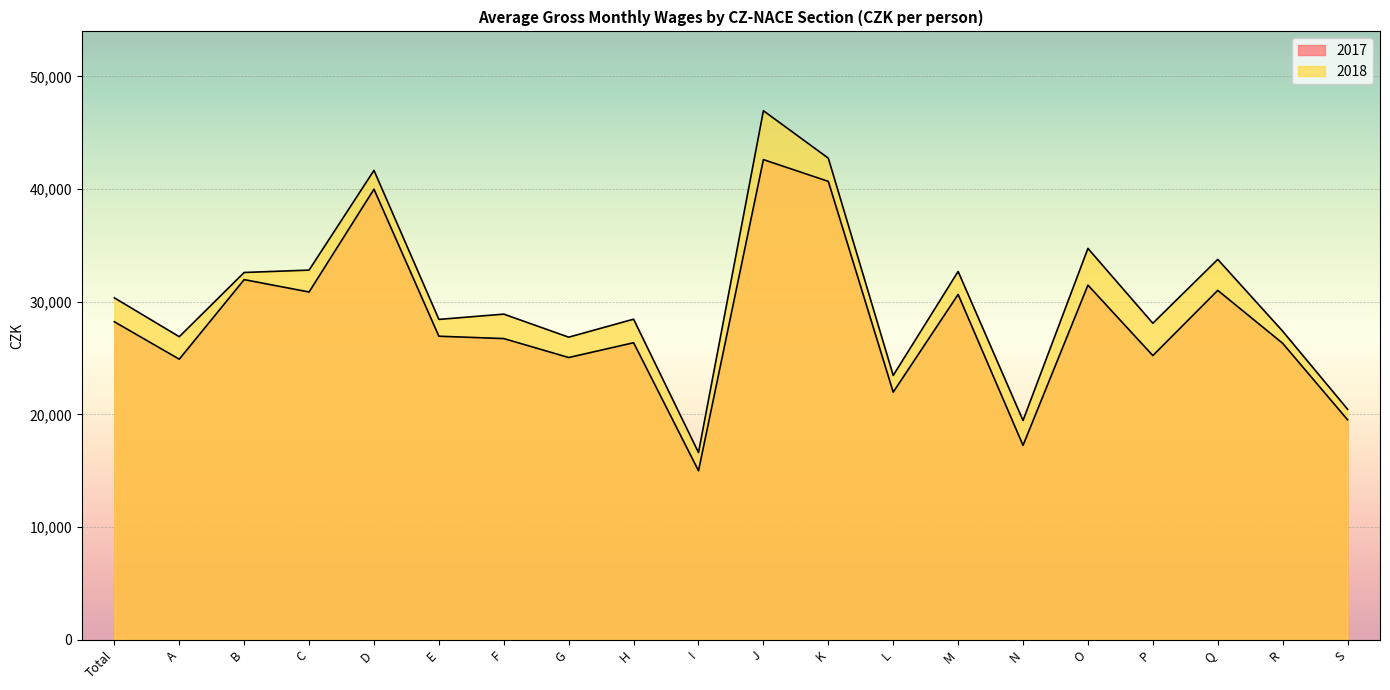

Which series has the largest total across all categories?

2018